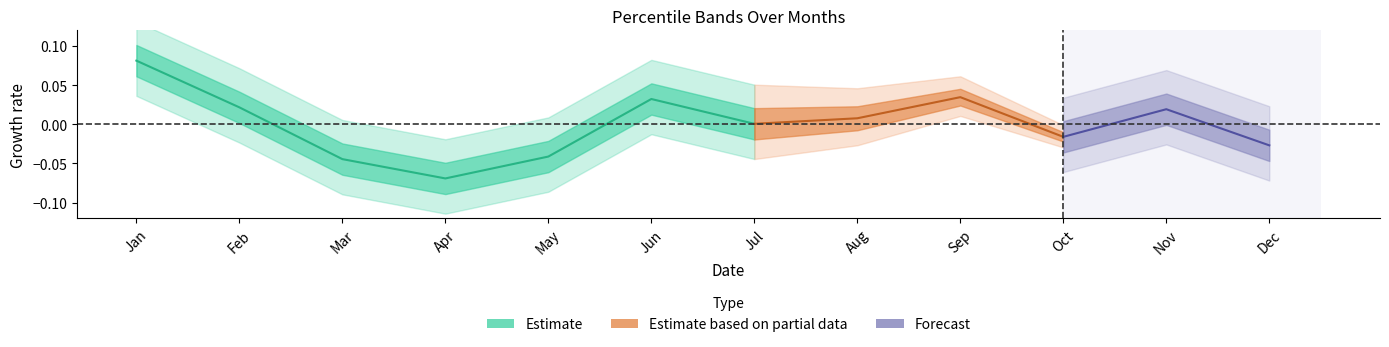

Is it true that the value at Jun is 0.0?

True